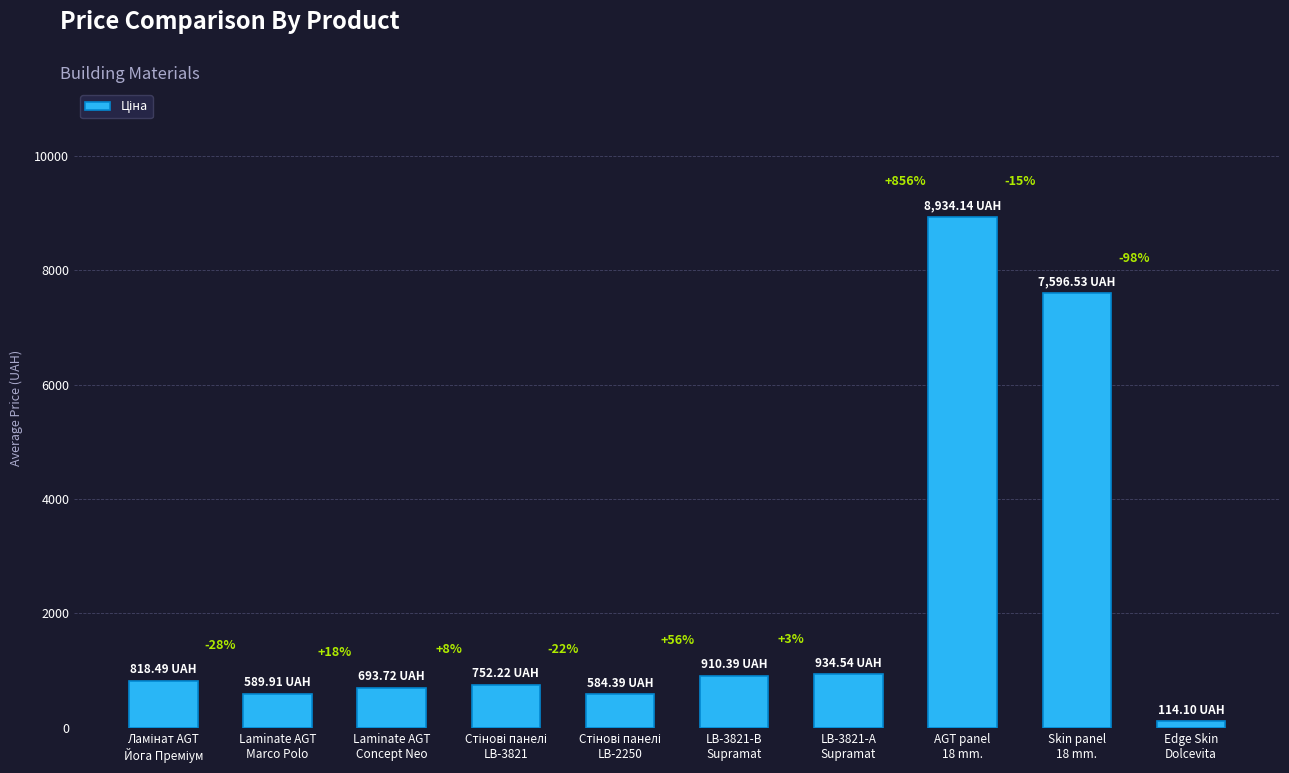

How many bars are there in total?

10